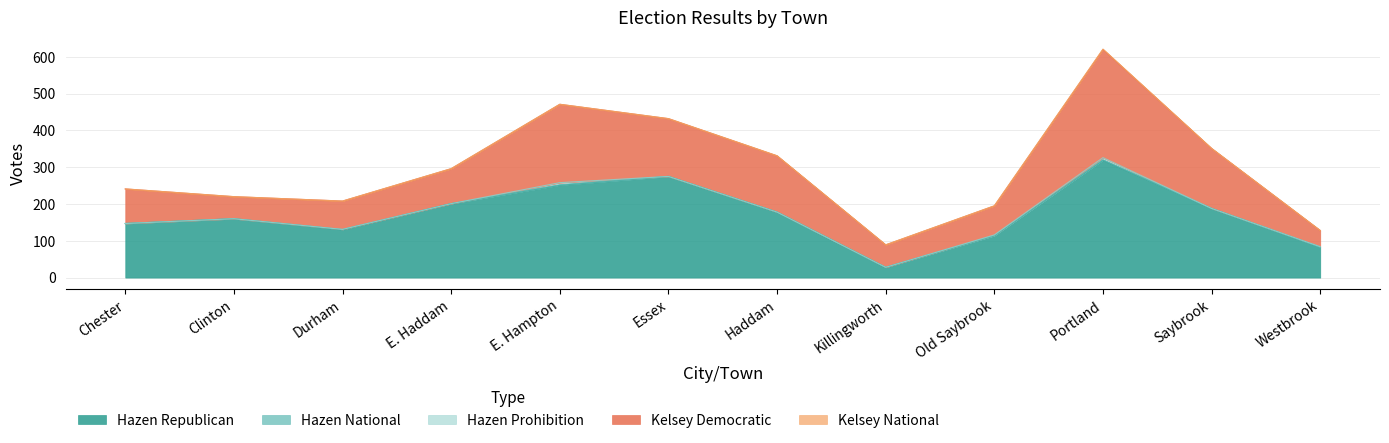

Between E. Hampton and Essex, which is larger?

Essex